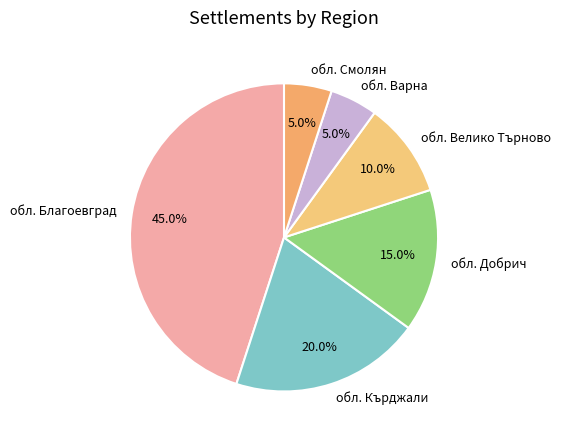

How many segments does this pie chart have?

6